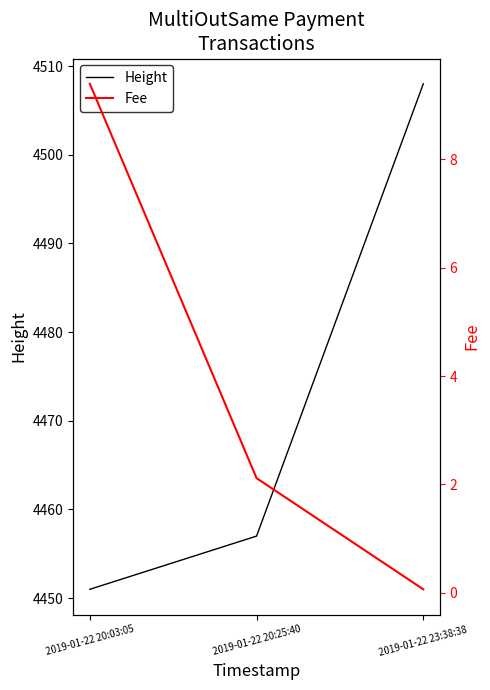

Rank the series at 2019-01-22 20:03:05 from highest to lowest value.

Height, Fee